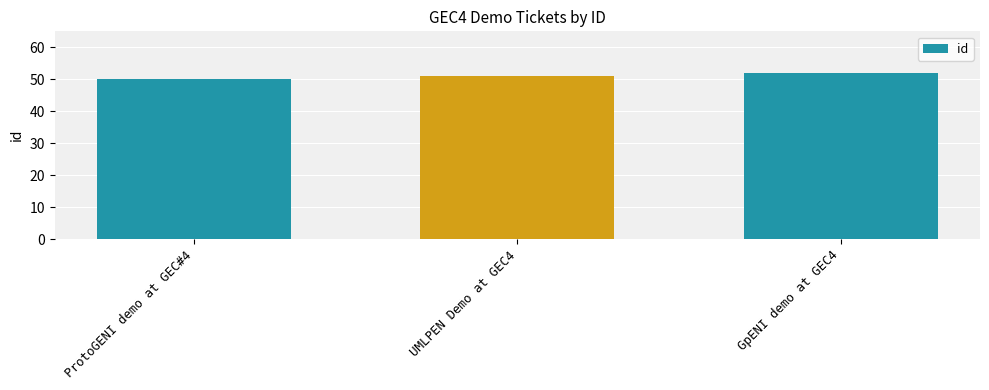

Reading left to right, transcribe all the data shown in this chart.

50	51	52